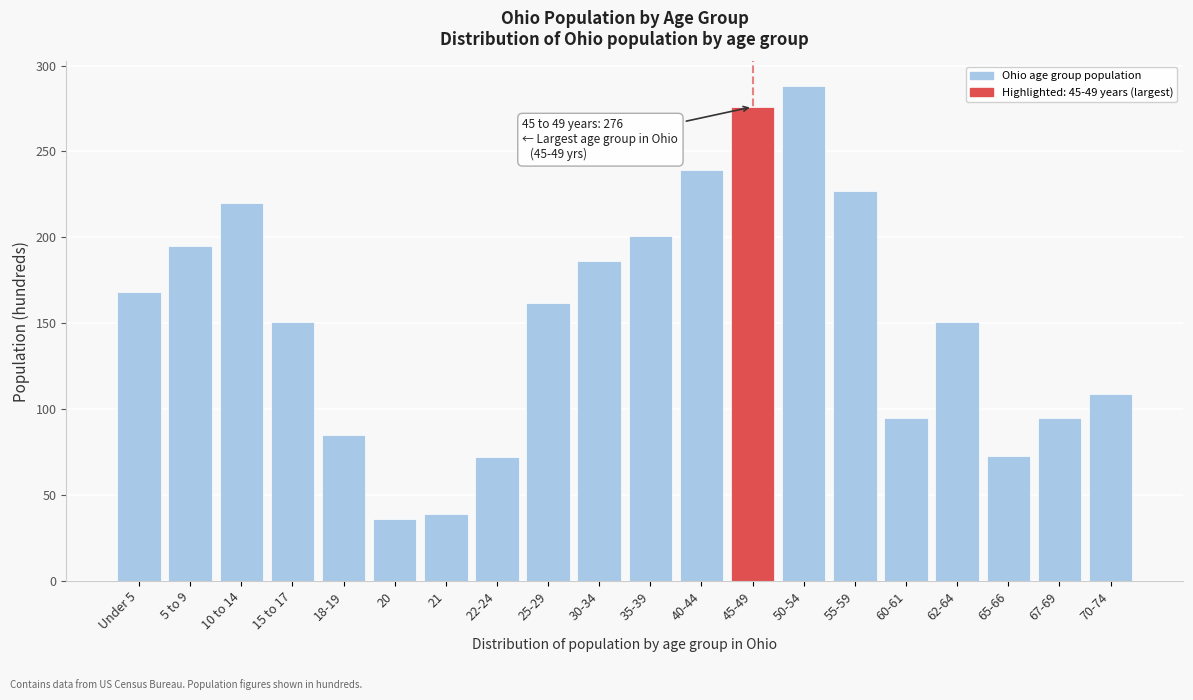

What is the ratio of the value at 65-66 to the value at 15 to 17?

0.5